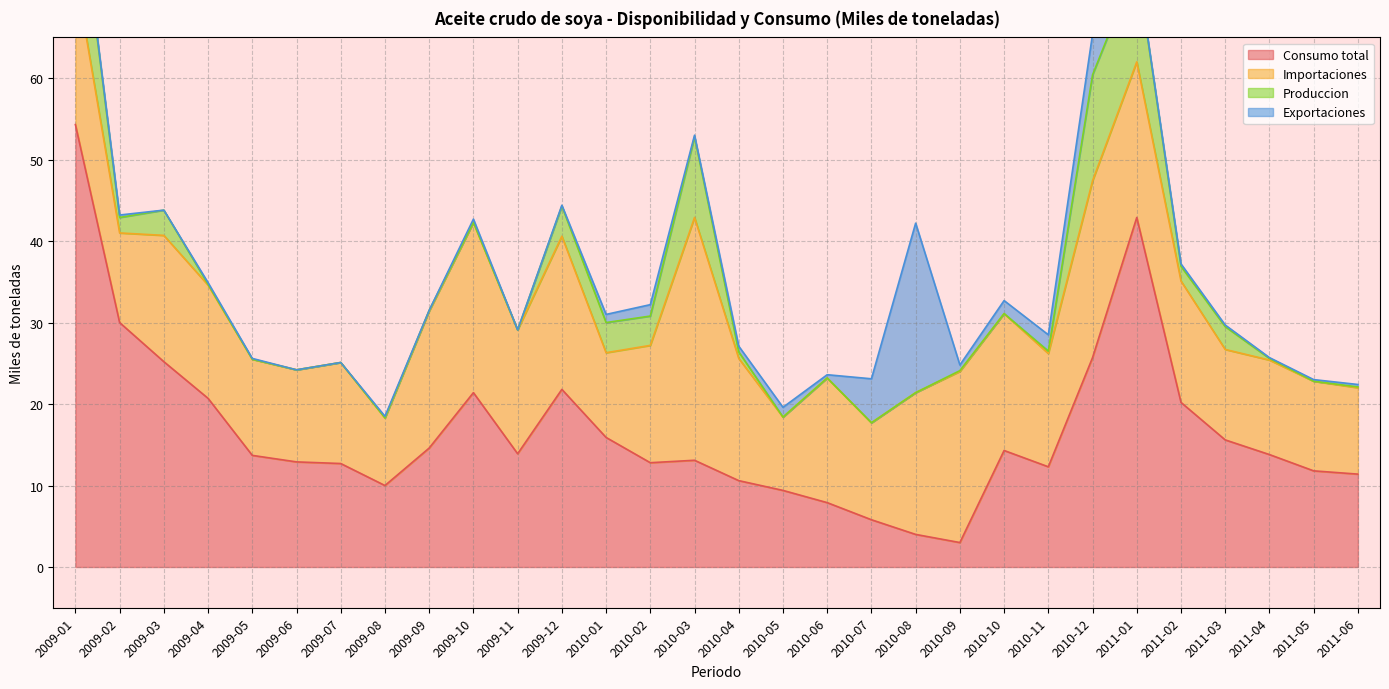

What is the average value of the Produccion series?

2.4